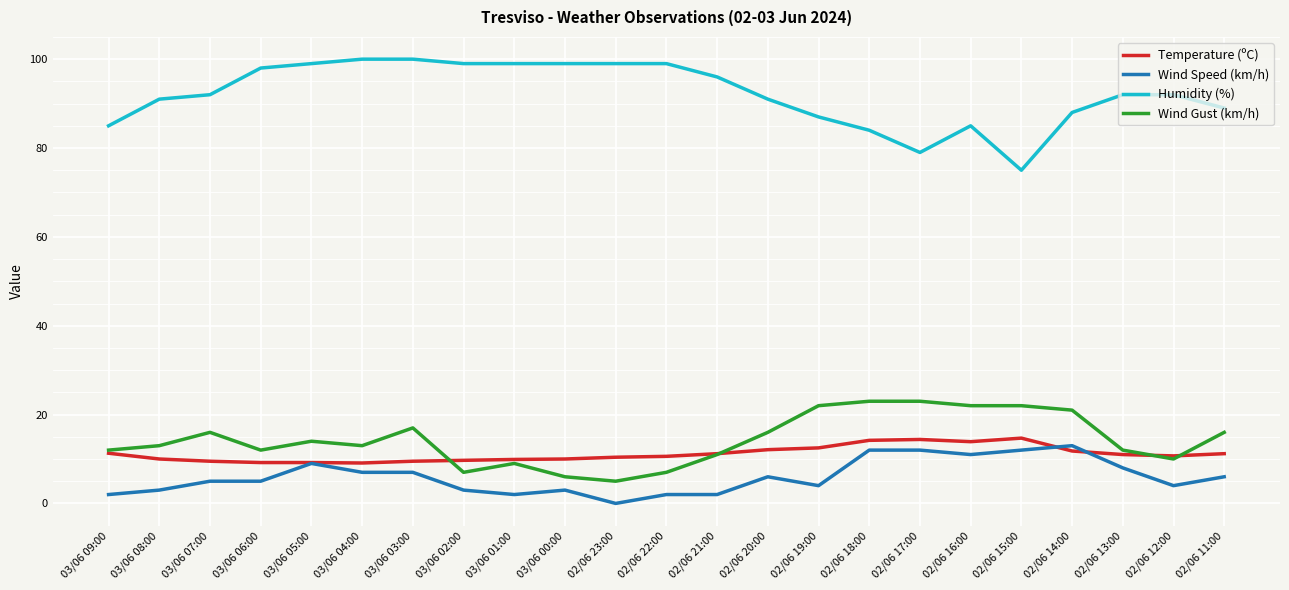

What is the maximum value for Temperature (ºC)?

14.7